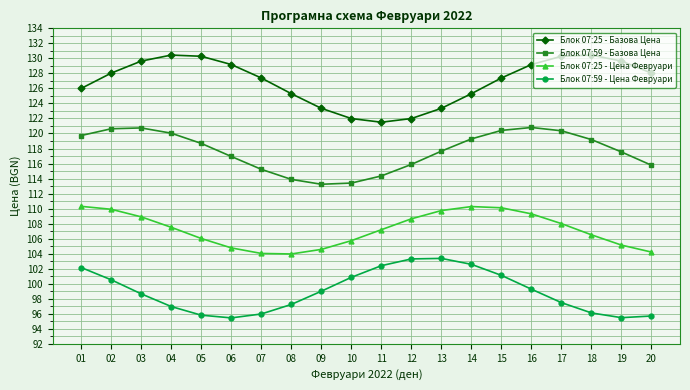

How many data points in Блок 07:25 - Цена Февруари are above 107?

11